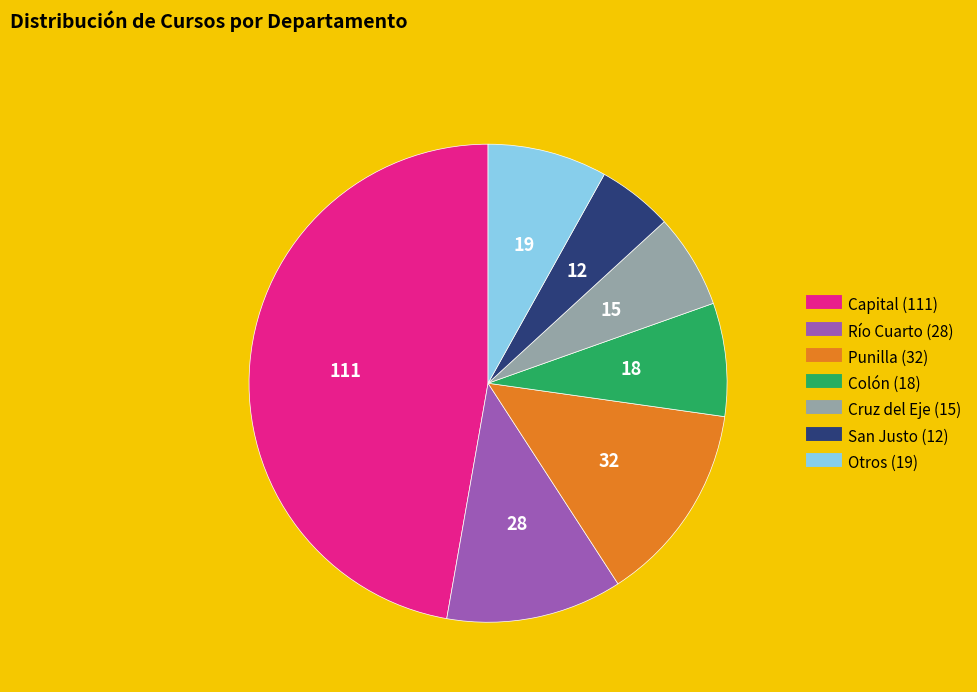

Is there any slice that represents more than half of the pie?

No